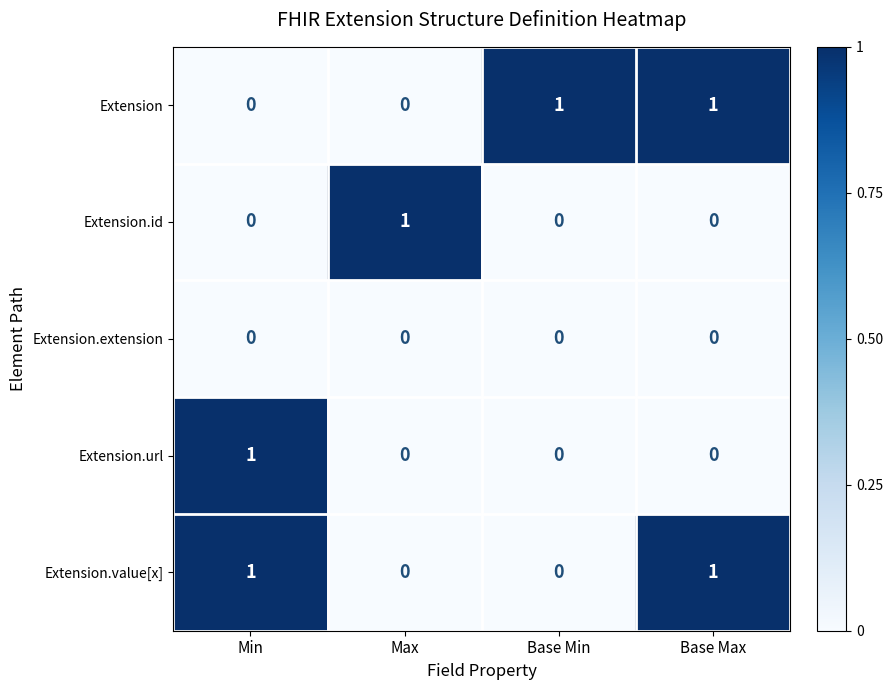

At how many categories does at least one series exceed 0?

4